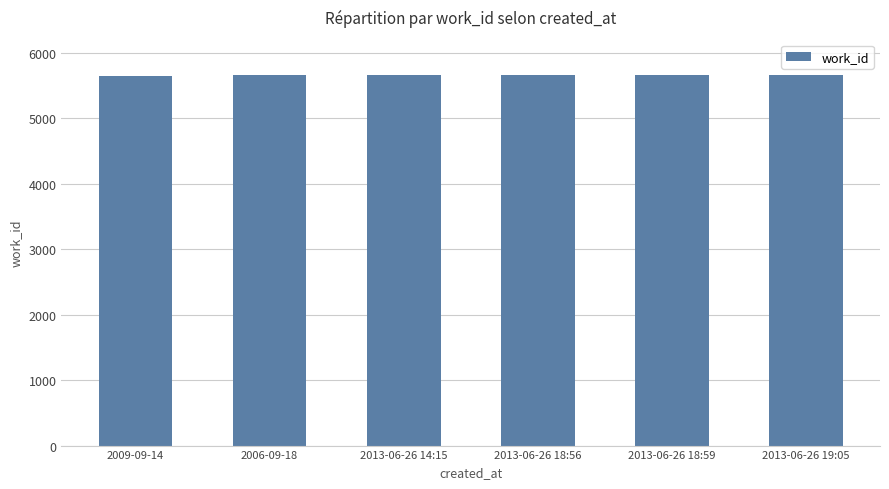

Is it true that the value at 2013-06-26 19:05 is 3923?

False